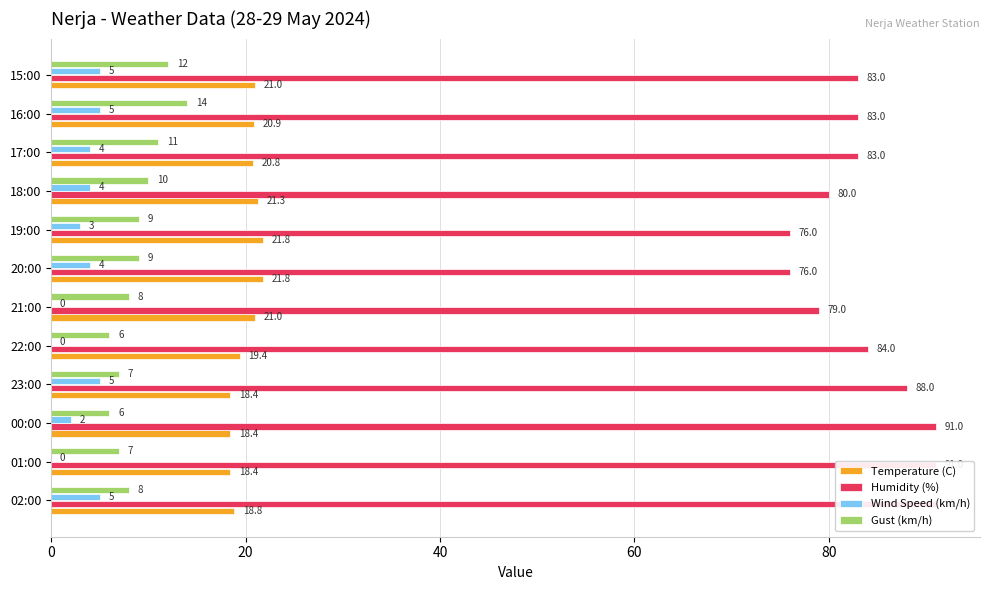

How many data points in Wind Speed (km/h) are above 4?

4